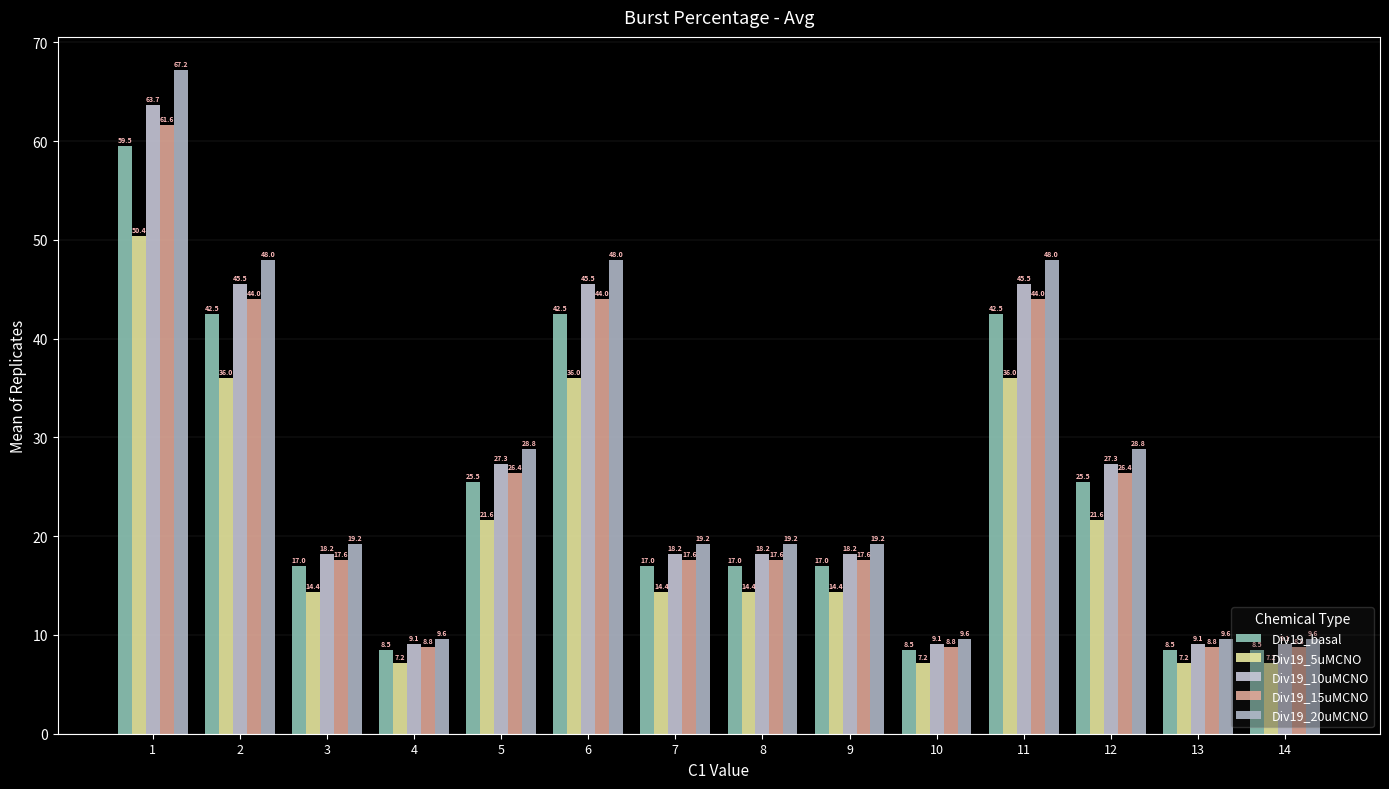

True or false: Div19_10uMCNO has a value of 9.1 at 4.

True